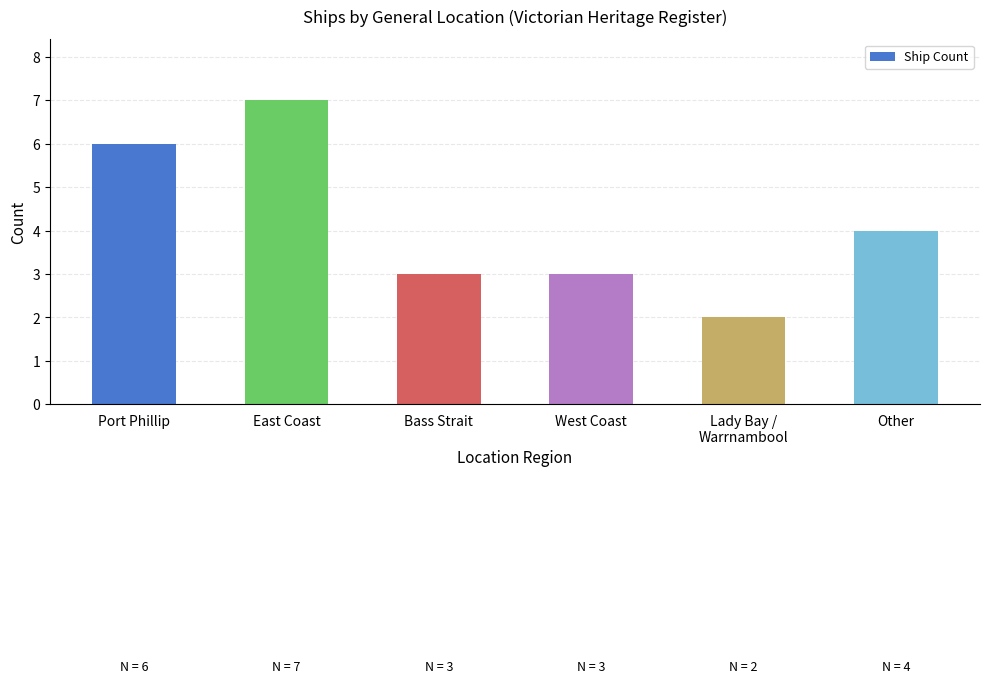

What is the value of the 4th bar from the left?

3